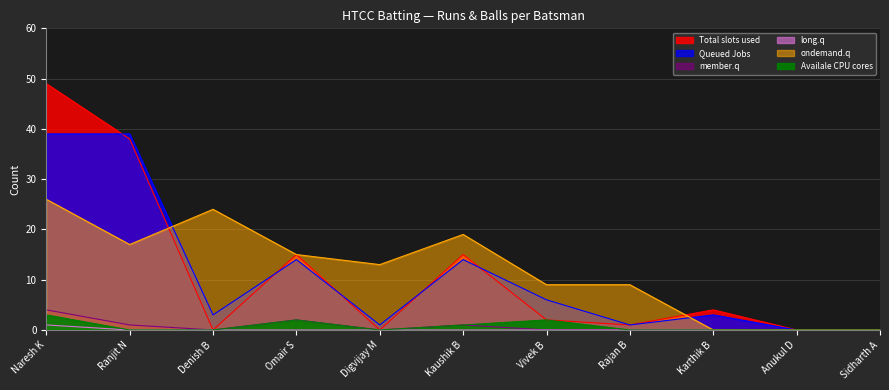

At which category does the chart reach its minimum across all series?

Denish B